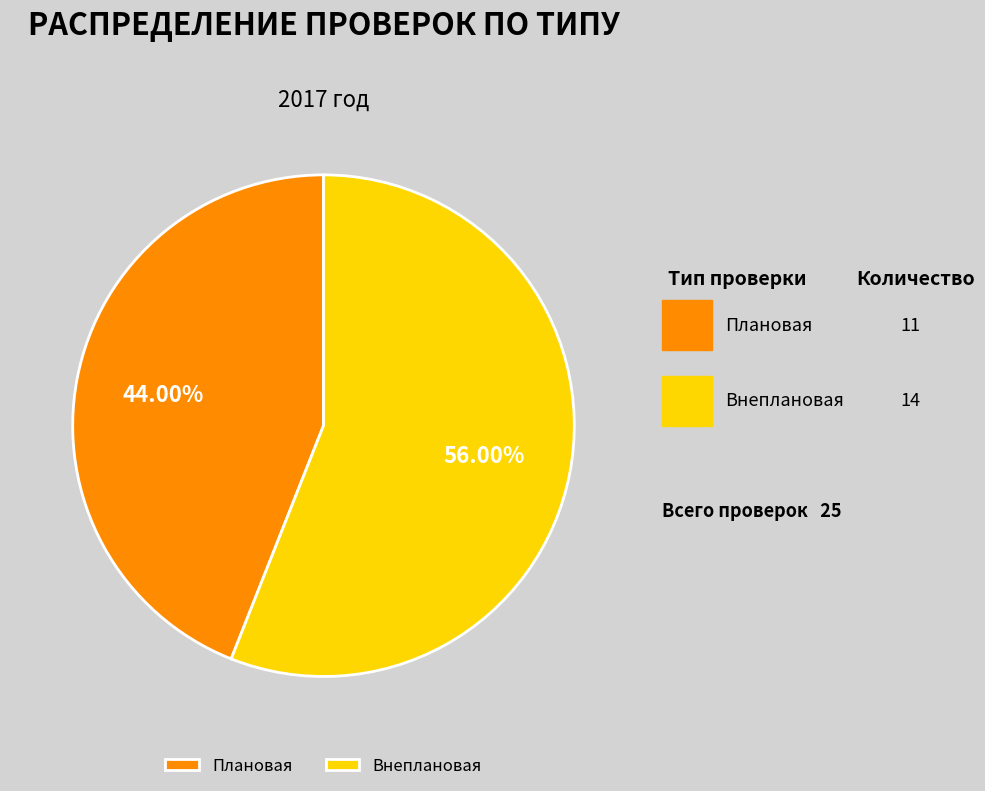

What is the change in value from Плановая to Внеплановая?

+3